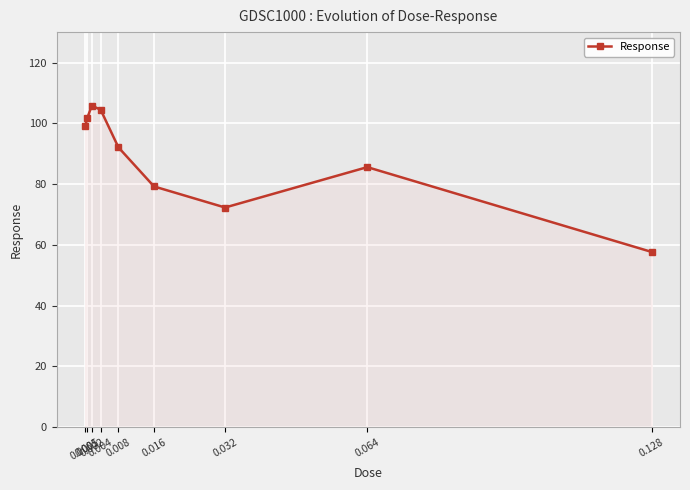

Reading left to right, transcribe all the data shown in this chart.

0.0005=99.0	0.001=101.8	0.002=105.8	0.004=104.5	0.008=92.1	0.016=79.2	0.032=72.3	0.064=85.6	0.128=57.7